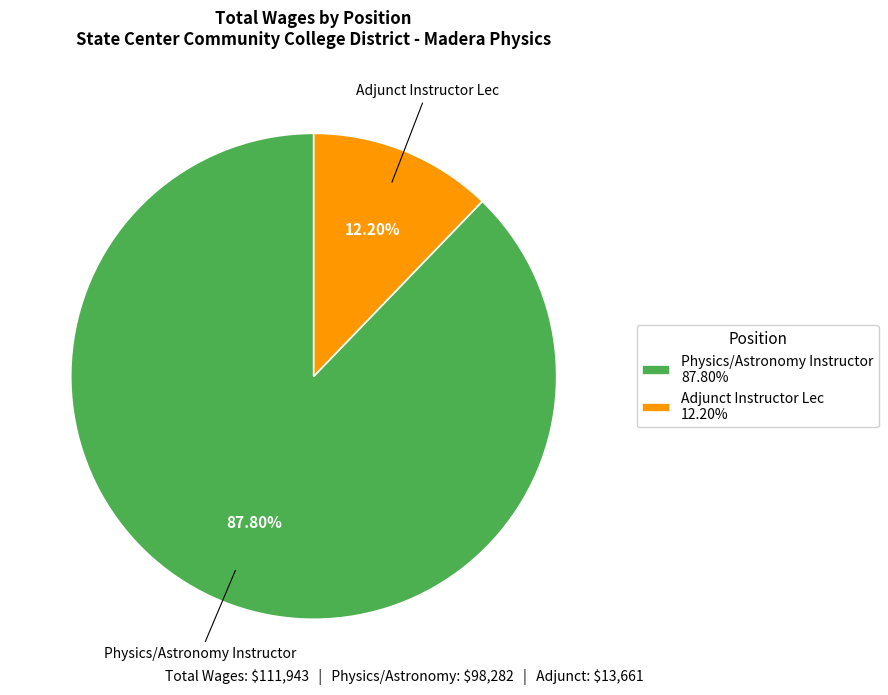

To the nearest percent, what portion does Adjunct Instructor Lec represent?

12%